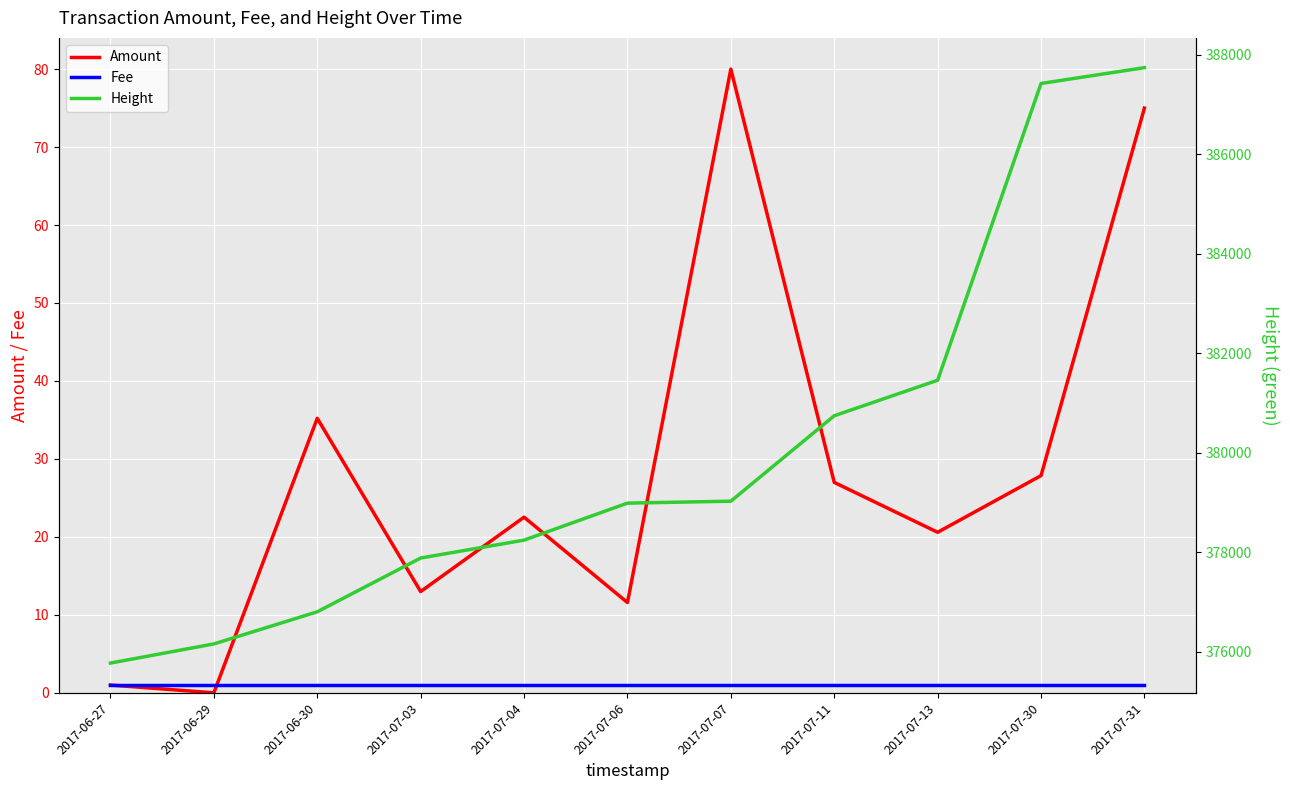

Which series has the largest total across all categories?

Height